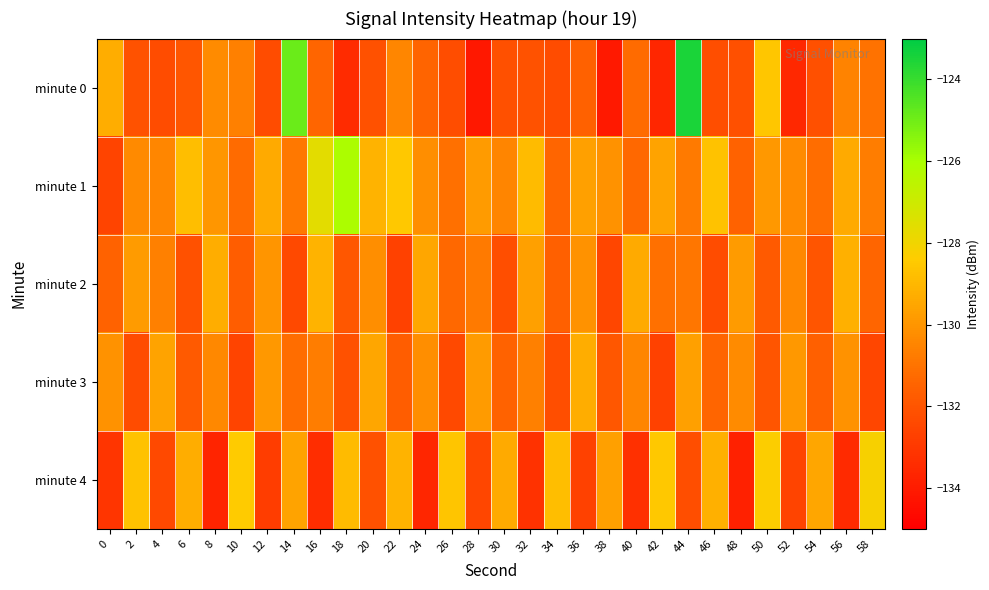

At which category does the chart reach its minimum across all series?

28